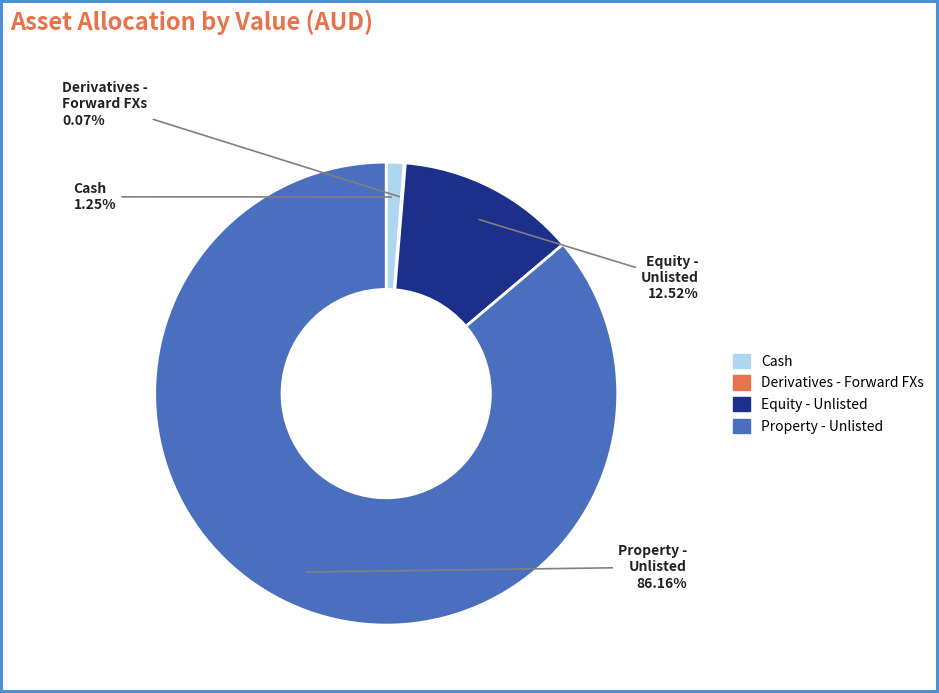

Which has a higher value, Equity - Unlisted or Property - Unlisted?

Property - Unlisted